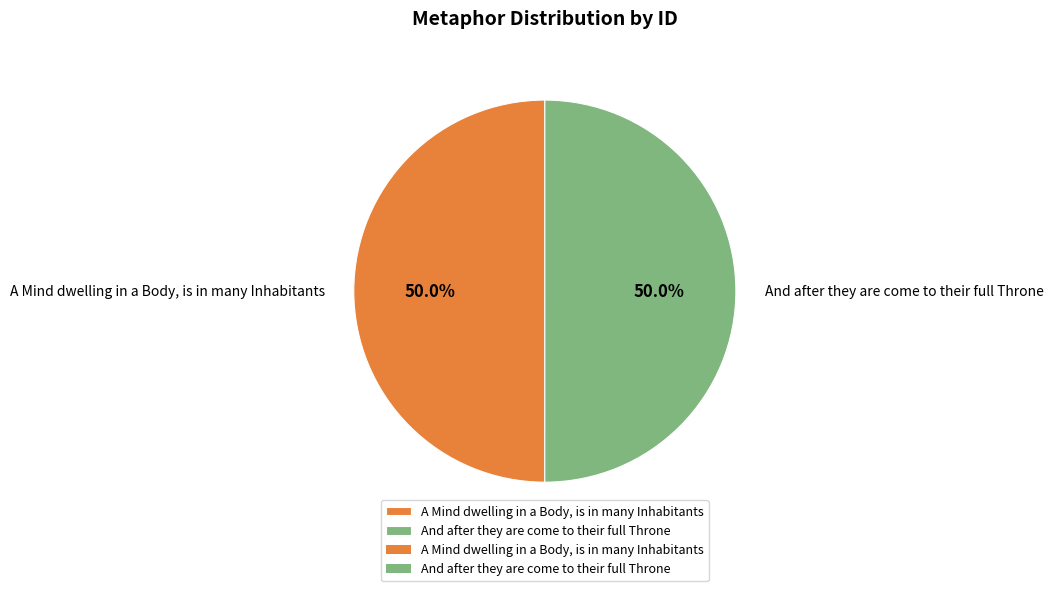

How many slices are in this pie chart?

2